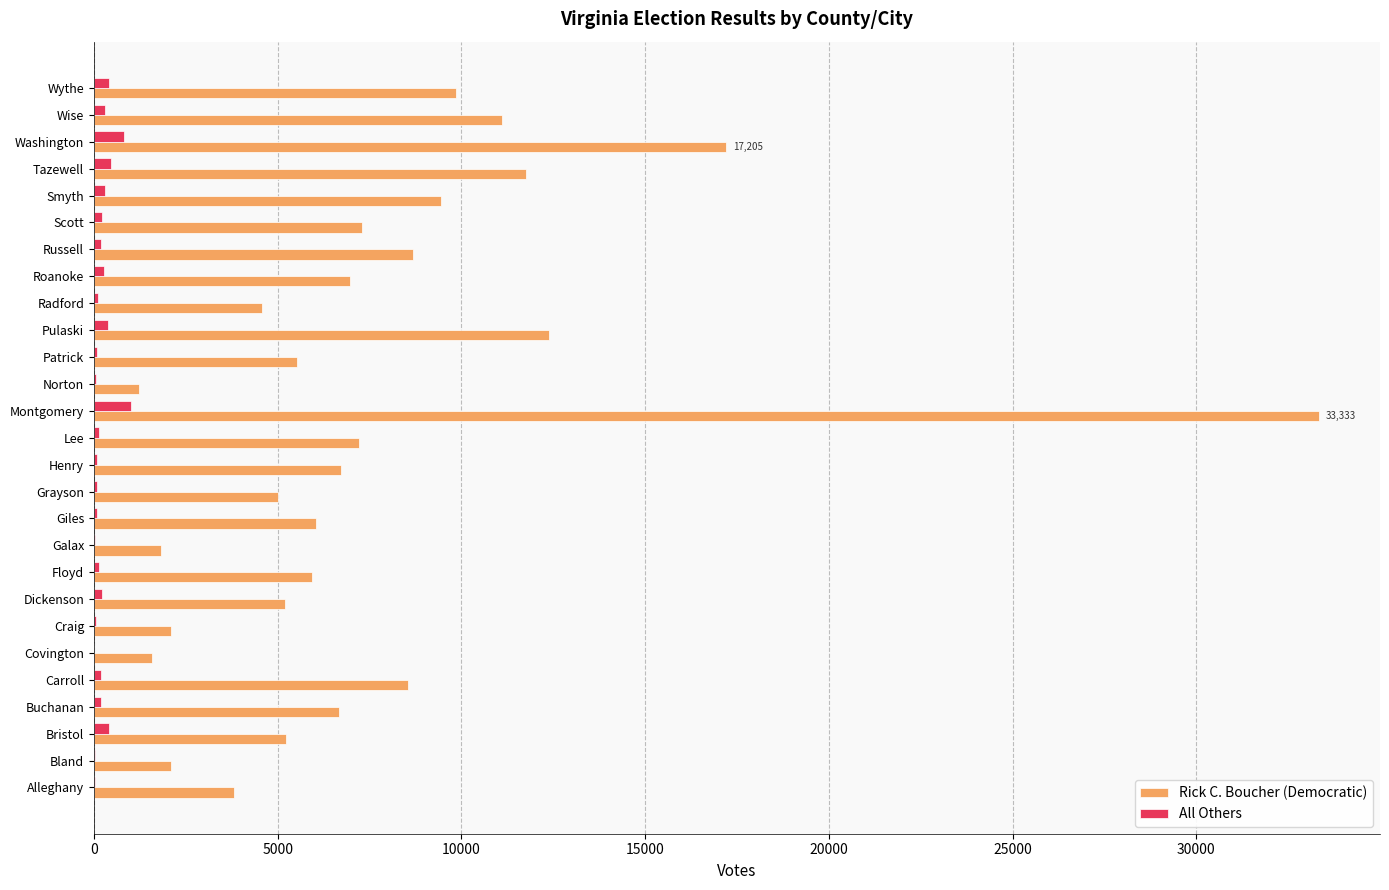

Is the value of All Others at Henry greater than the value of Rick C. Boucher (Democratic) at Wise?

No